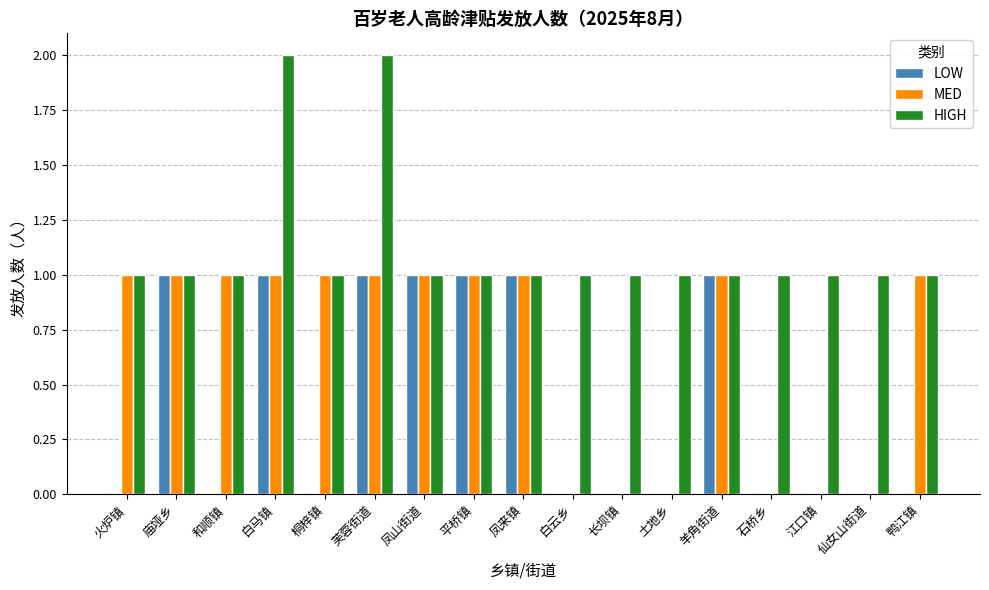

Reading left to right, extract all data points from this chart.

LOW: 火炉镇=0	庙垭乡=1	和顺镇=0	白马镇=1	桐梓镇=0	芙蓉街道=1	凤山街道=1	平桥镇=1	凤来镇=1	白云乡=0	长坝镇=0	土地乡=0	羊角街道=1	石桥乡=0	江口镇=0	仙女山街道=0	鸭江镇=0
MED: 火炉镇=1	庙垭乡=1	和顺镇=1	白马镇=1	桐梓镇=1	芙蓉街道=1	凤山街道=1	平桥镇=1	凤来镇=1	白云乡=0	长坝镇=0	土地乡=0	羊角街道=1	石桥乡=0	江口镇=0	仙女山街道=0	鸭江镇=1
HIGH: 火炉镇=1	庙垭乡=1	和顺镇=1	白马镇=2	桐梓镇=1	芙蓉街道=2	凤山街道=1	平桥镇=1	凤来镇=1	白云乡=1	长坝镇=1	土地乡=1	羊角街道=1	石桥乡=1	江口镇=1	仙女山街道=1	鸭江镇=1